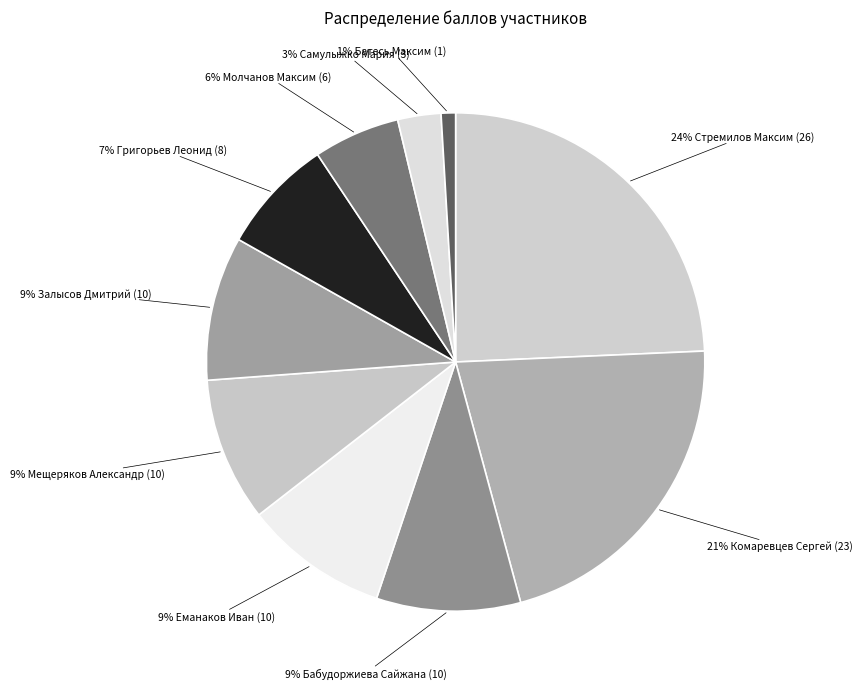

Count the number of slices in the pie.

10